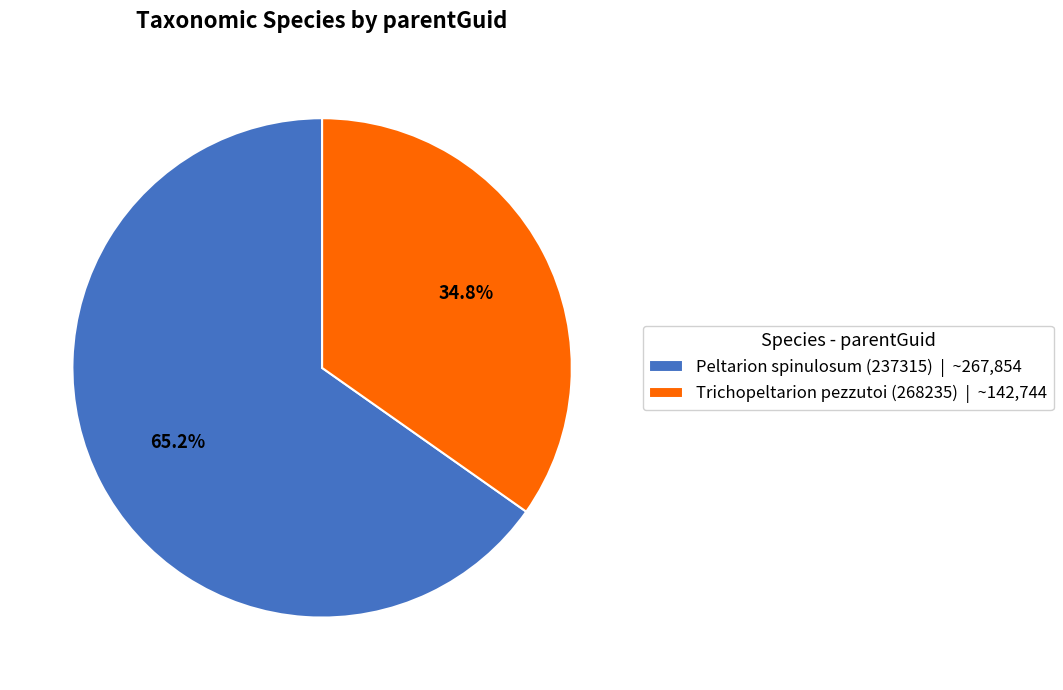

Rank the categories by value from lowest to highest.

Trichopeltarion pezzutoi (268235), Peltarion spinulosum (237315)